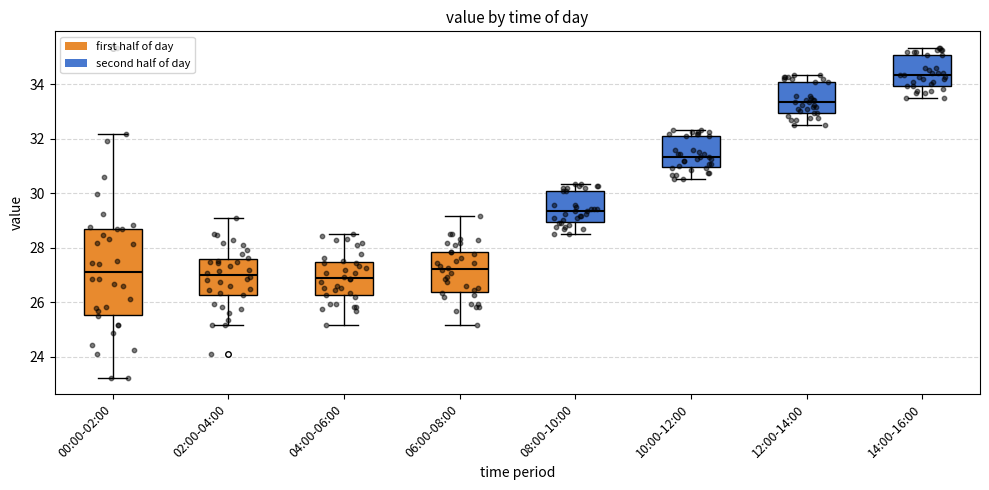

Comparing the boxes themselves (not the whiskers), which one is the tallest?

00:00-02:00